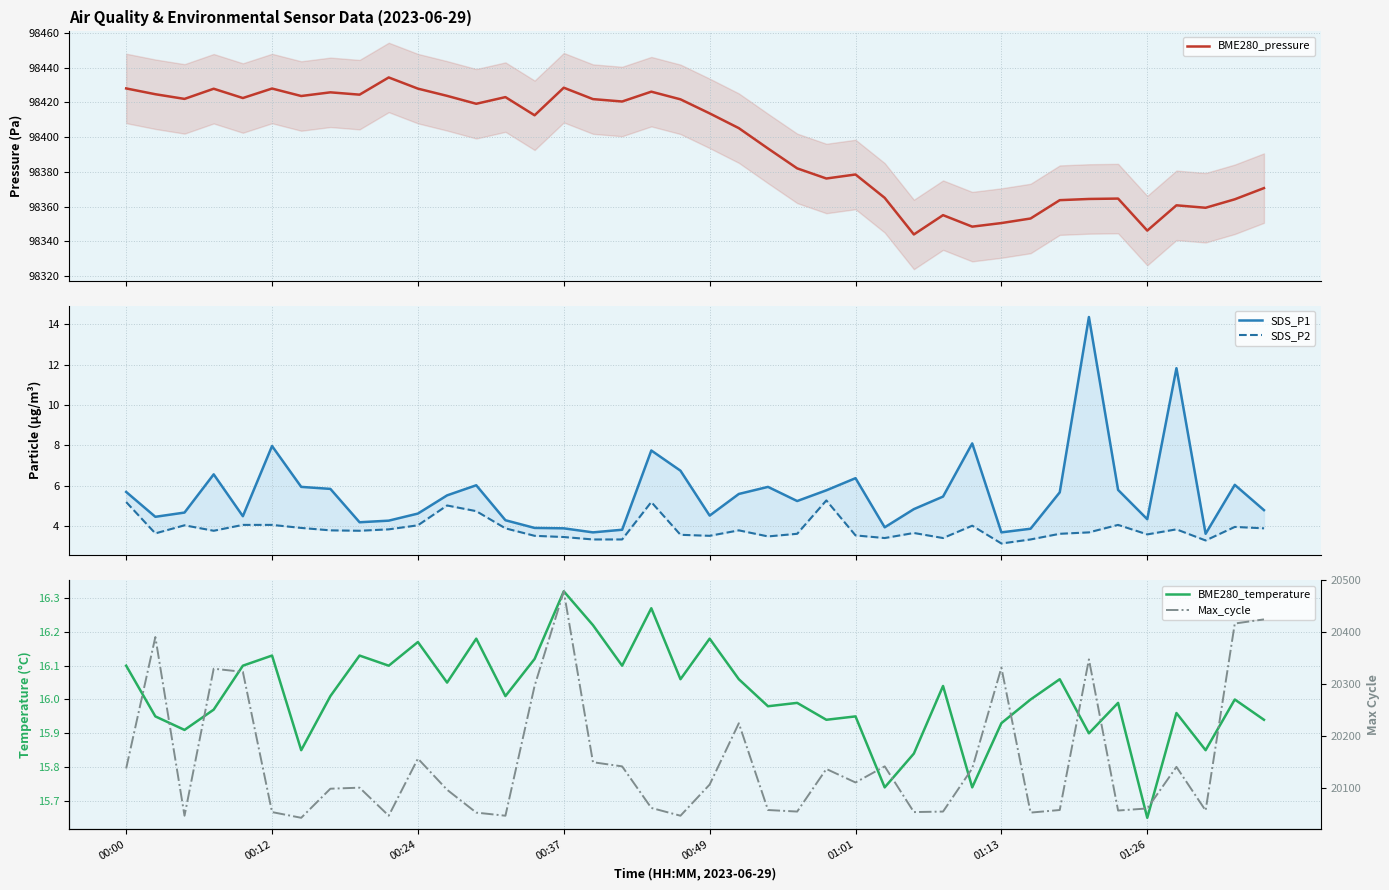

How many series are shown in this chart?

5